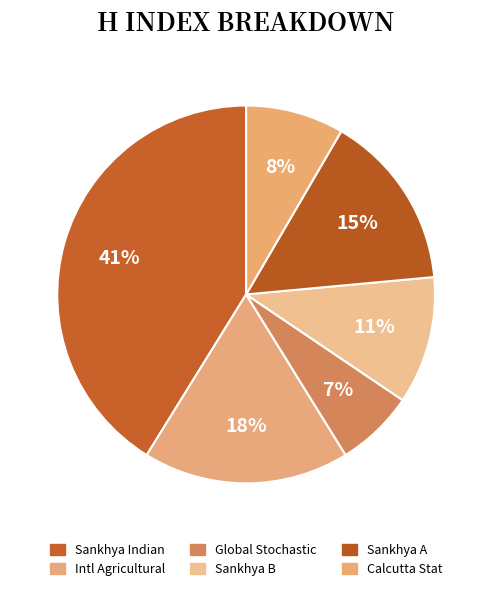

Which category has the smallest portion of the pie?

Global and Stochastic Analysis